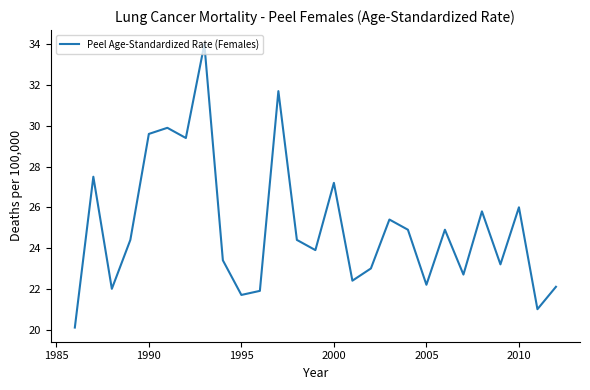

What is the smallest value displayed?

20.1